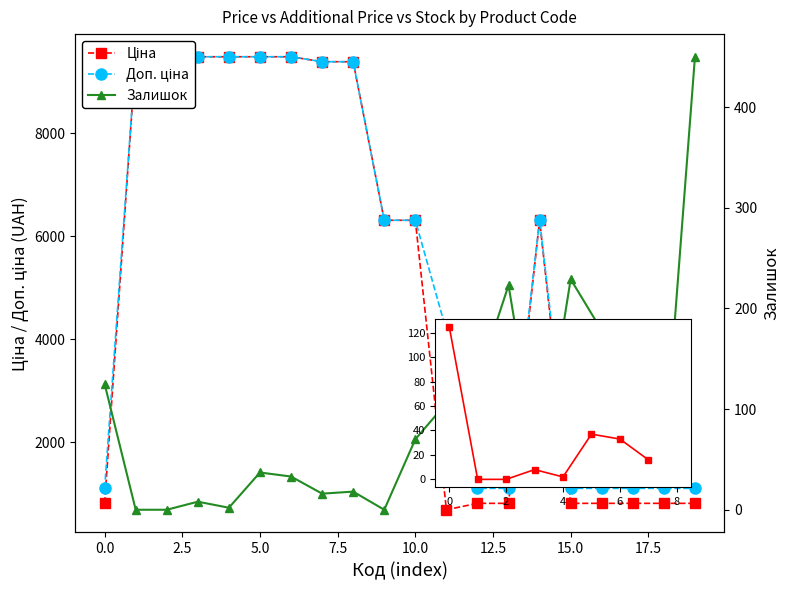

Rank the series by their maximum value, from lowest to highest.

Залишок, Ціна, Доп. ціна